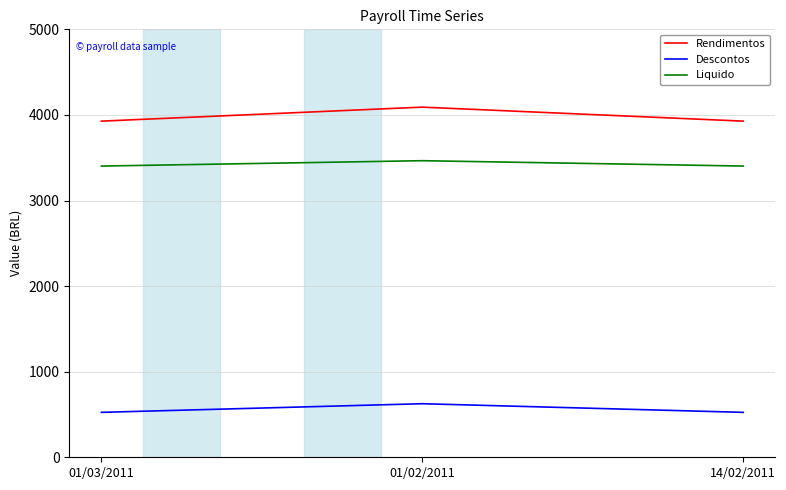

What is the average value of the Descontos series?

558.5